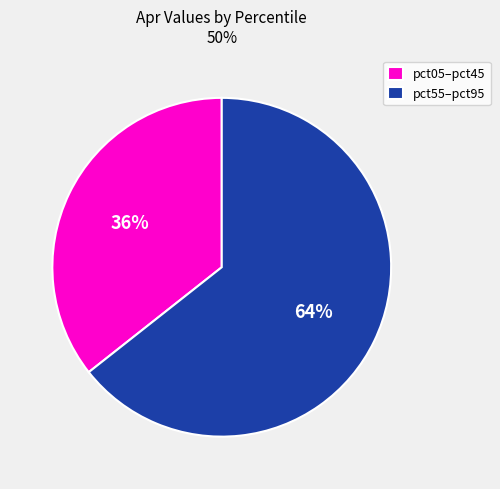

True or false: pct05–pct45 accounts for 36% of the total.

True